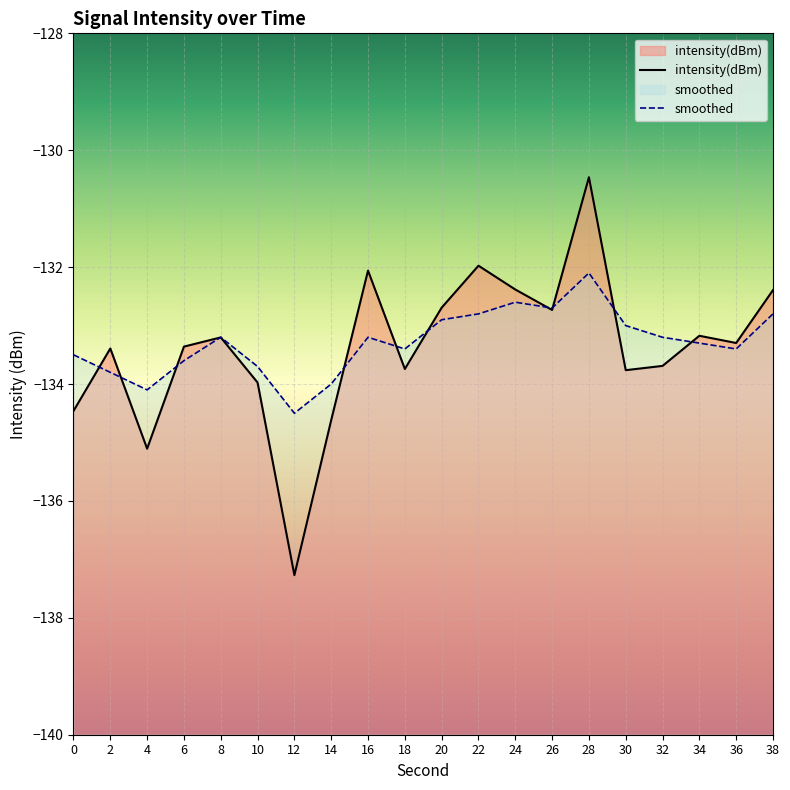

The value of smoothed at 10 is -84.6. True or false?

False